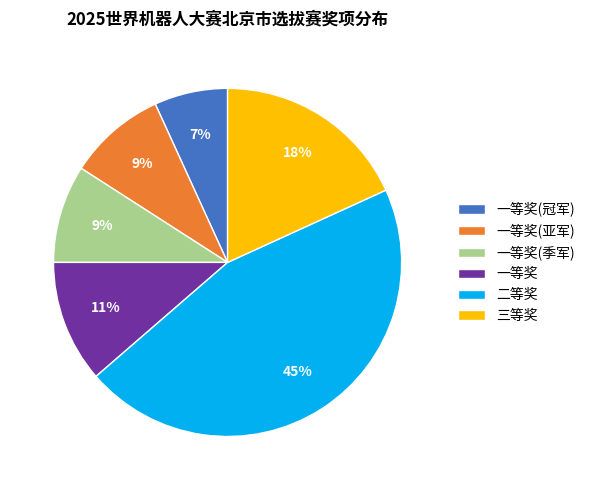

Is there any slice that represents more than half of the pie?

No